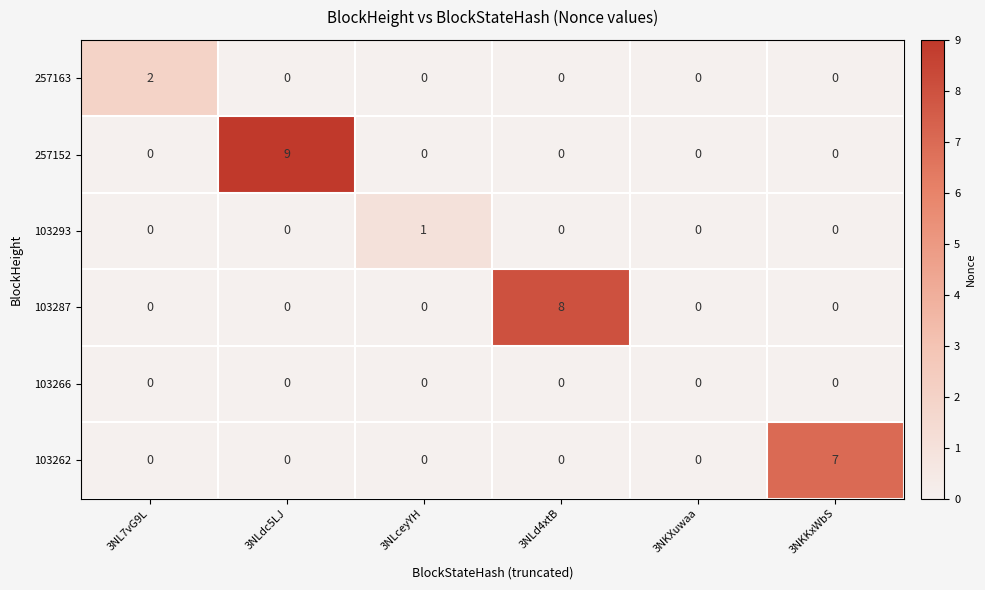

What is the difference between the maximum and minimum values in the 257152 series?

9